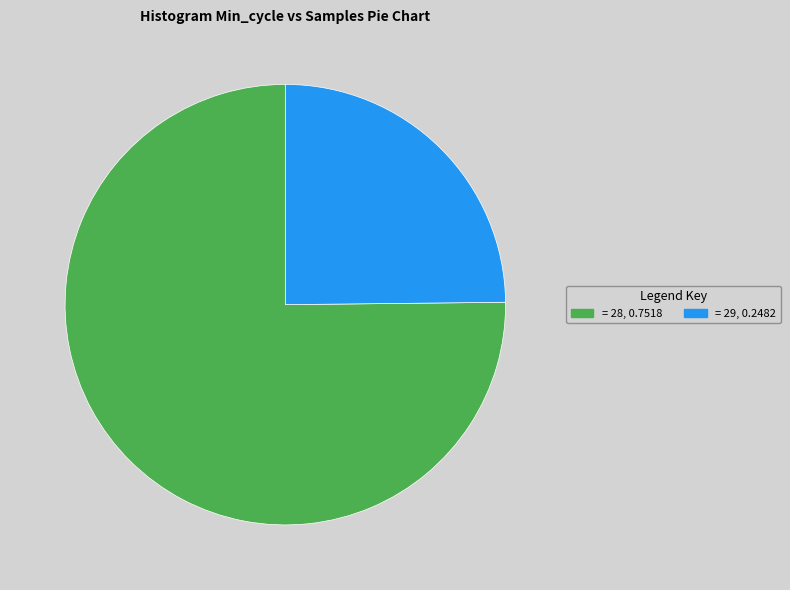

Does any single category account for the majority?

Yes